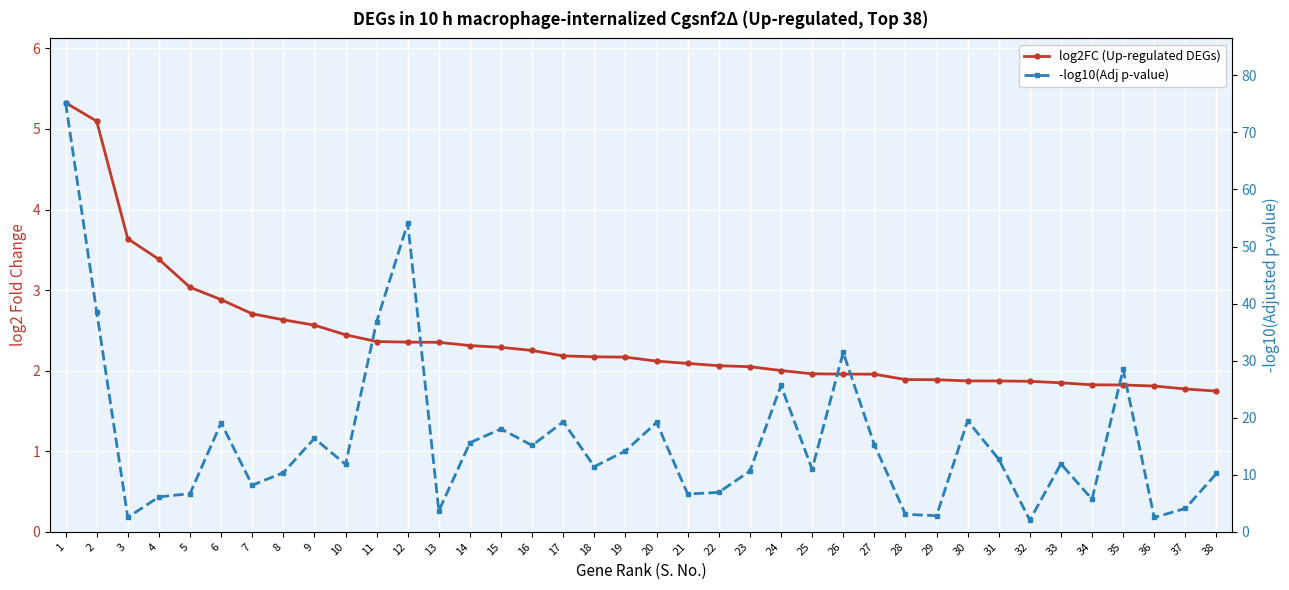

What are all the series names shown in the legend?

log2FC (Up-regulated DEGs), -log10(Adj p-value)